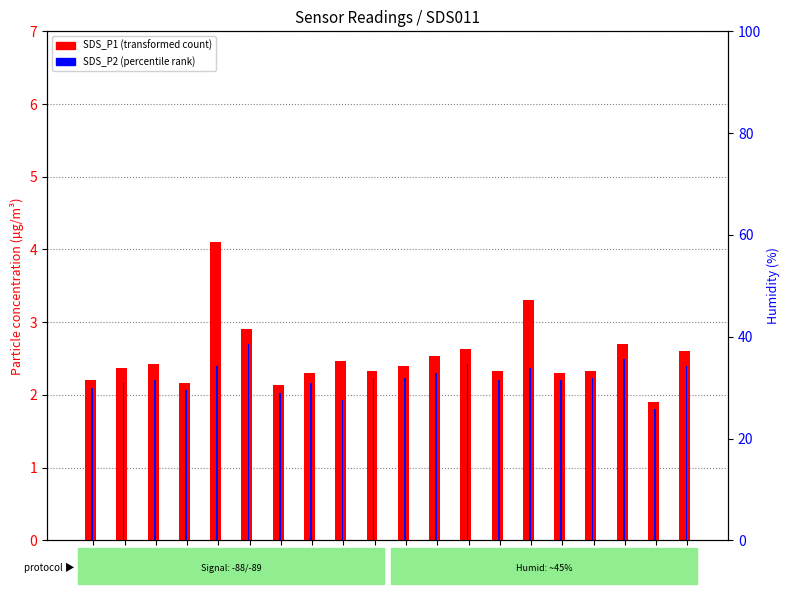

Which category has the highest value in the SDS_P1 series?

00:10